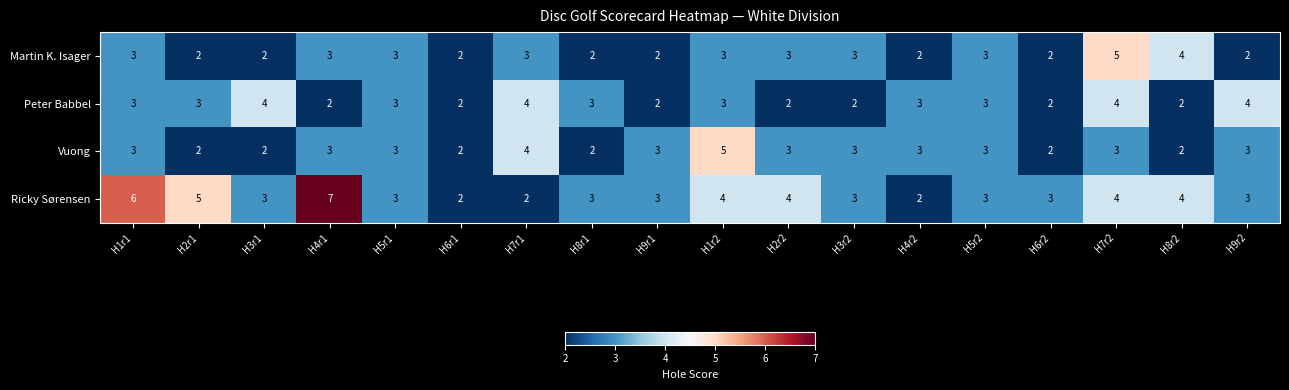

What is the sum of the Ricky Sørensen values at H5r2 and H8r1?

6